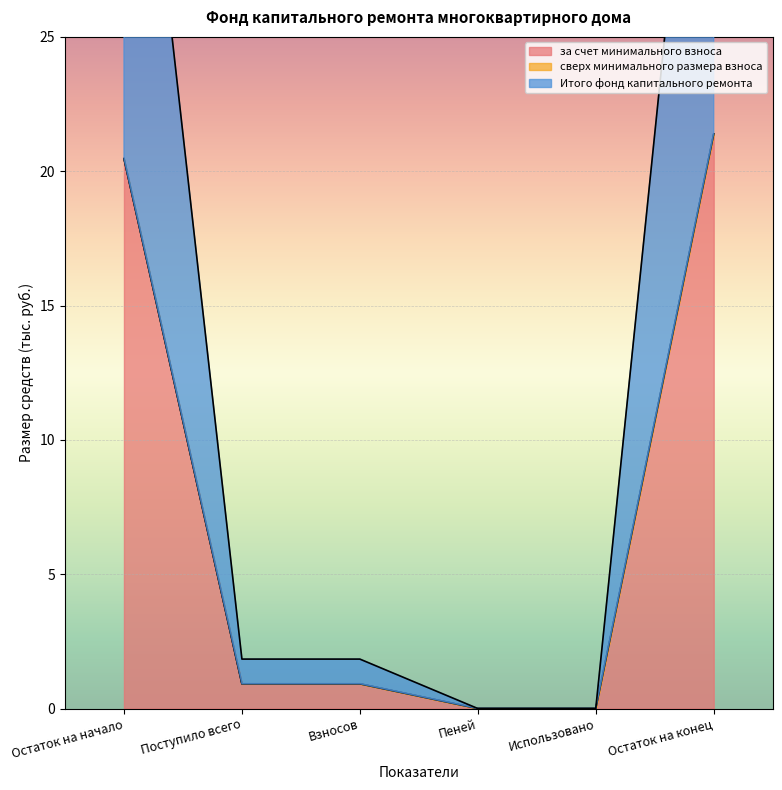

What is the label of the 4th point from the right?

Взносов